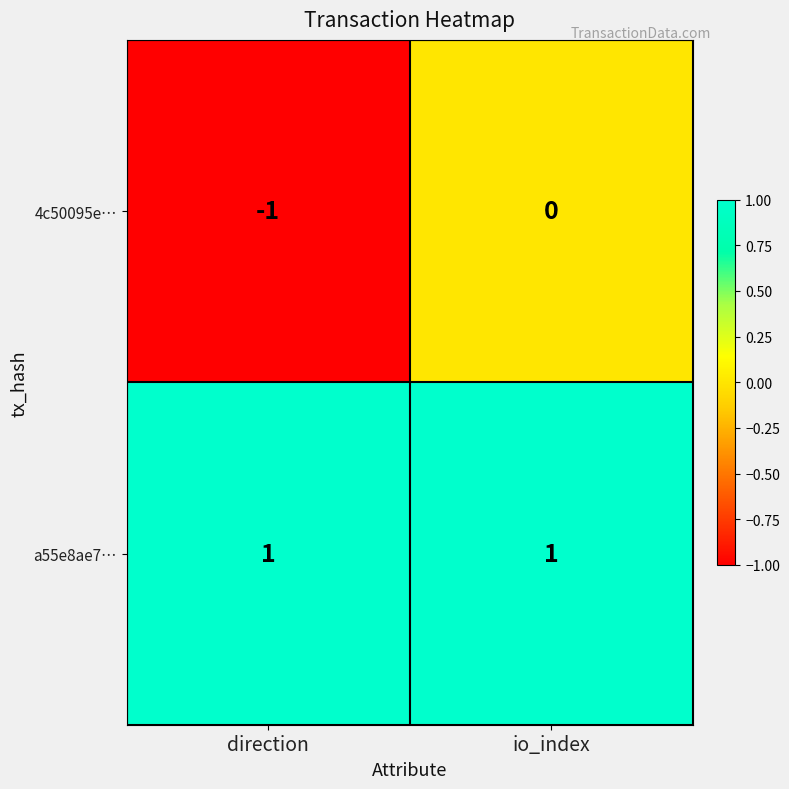

Is it true that a55e8ae7… equals 1 at io_index?

True